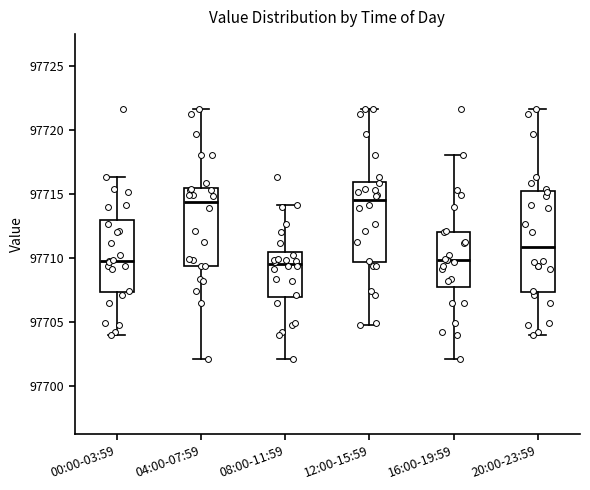

Reading left to right, transcribe this box plot: for each box, give where its median line is, the range the box spans, and where its two whiskers end, as read against the y-axis. The values are not printed on the chart, so give them approximately, as read against the axis.

00:00-03:59: median 97710.0, box 97707.5 to 97713.0, whiskers 97704.0 to 97716.5
04:00-07:59: median 97714.5, box 97709.5 to 97715.5, whiskers 97702.0 to 97721.5
08:00-11:59: median 97709.5, box 97707.0 to 97710.5, whiskers 97702.0 to 97714.0
12:00-15:59: median 97714.5, box 97709.5 to 97716.0, whiskers 97705.0 to 97721.5
16:00-19:59: median 97710.0, box 97708.0 to 97712.0, whiskers 97702.0 to 97718.0
20:00-23:59: median 97711.0, box 97707.5 to 97715.0, whiskers 97704.0 to 97721.5